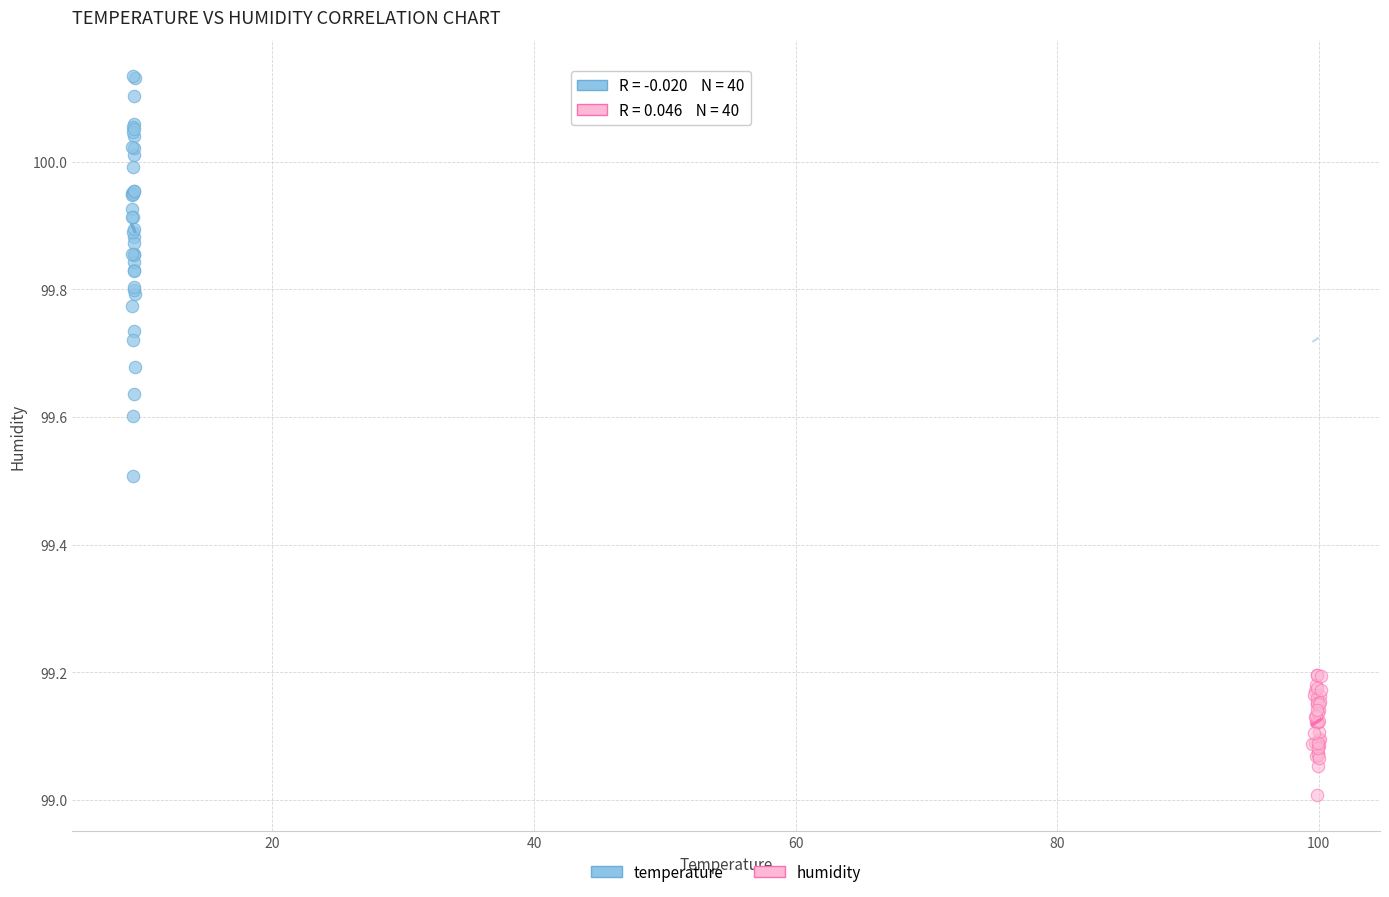

Which series has the widest spread of Y values?

temperature